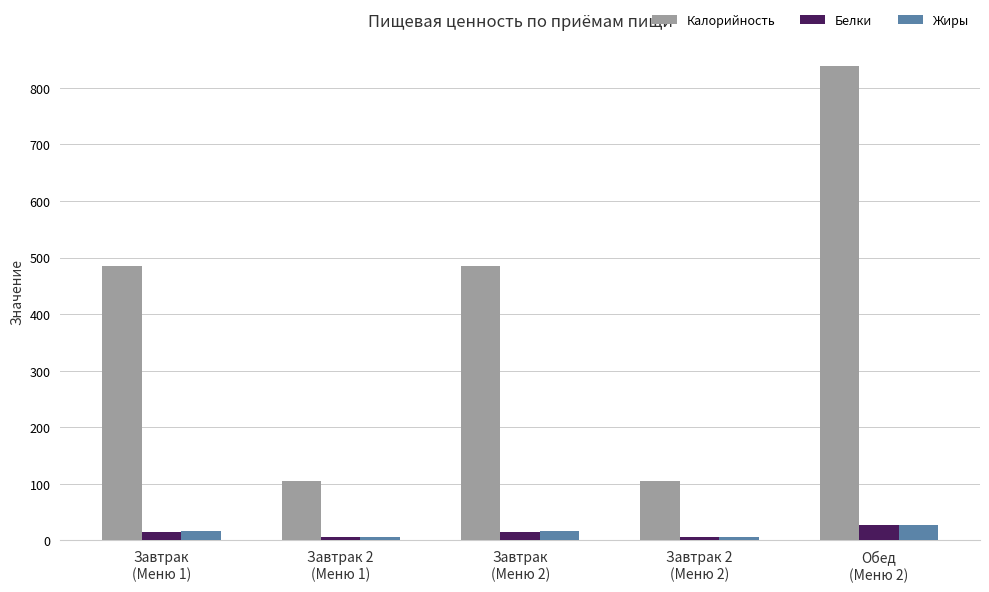

True or false: Белки has a value of 5.6 at Завтрак 2
(Меню 2).

True